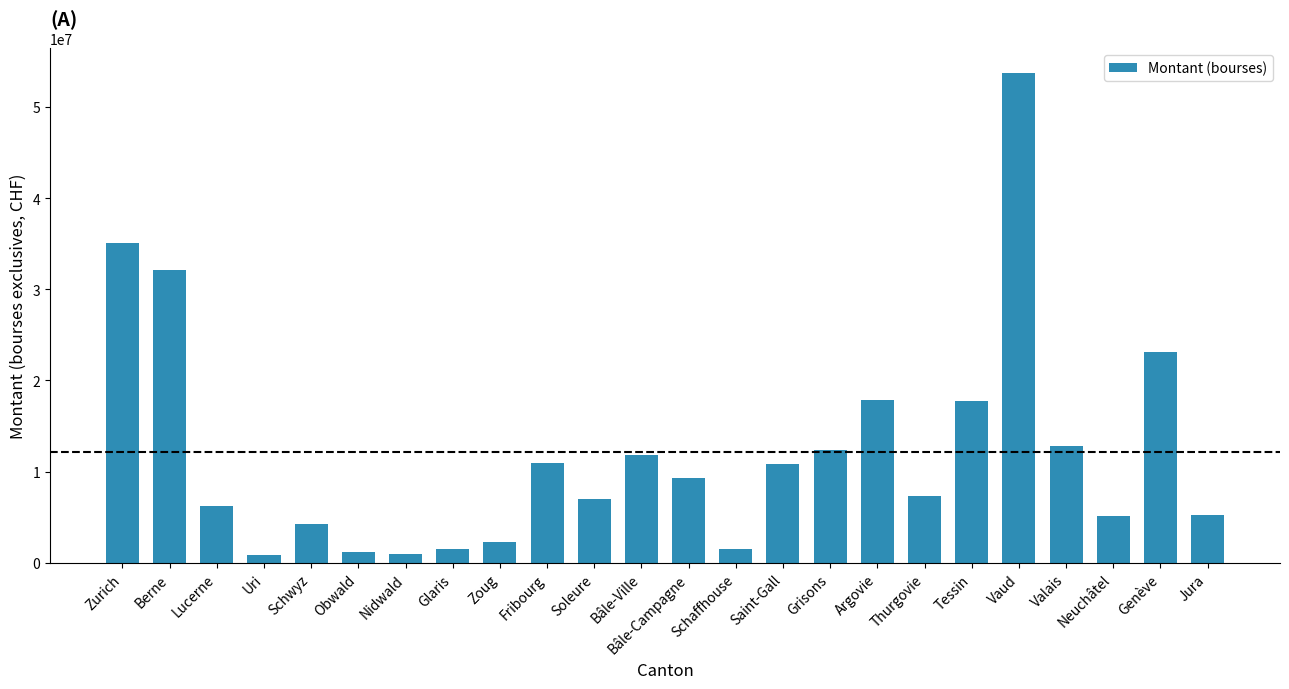

What is the greatest value displayed?

53721051